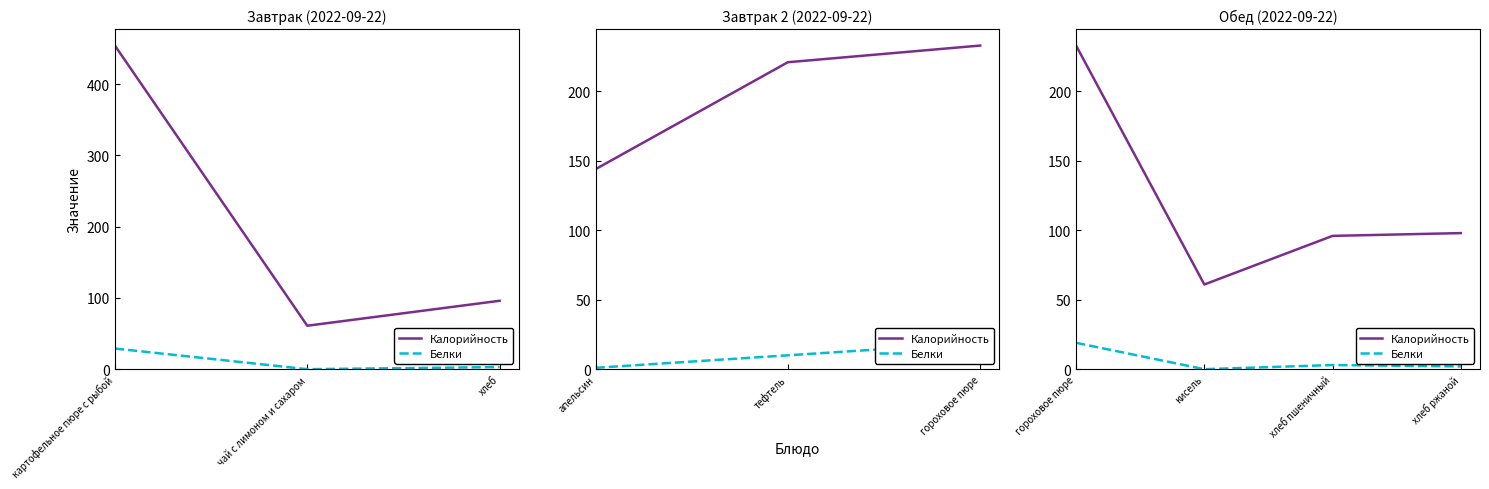

In Калорийность, how many points are lower than both neighbors (excluding endpoints)?

1